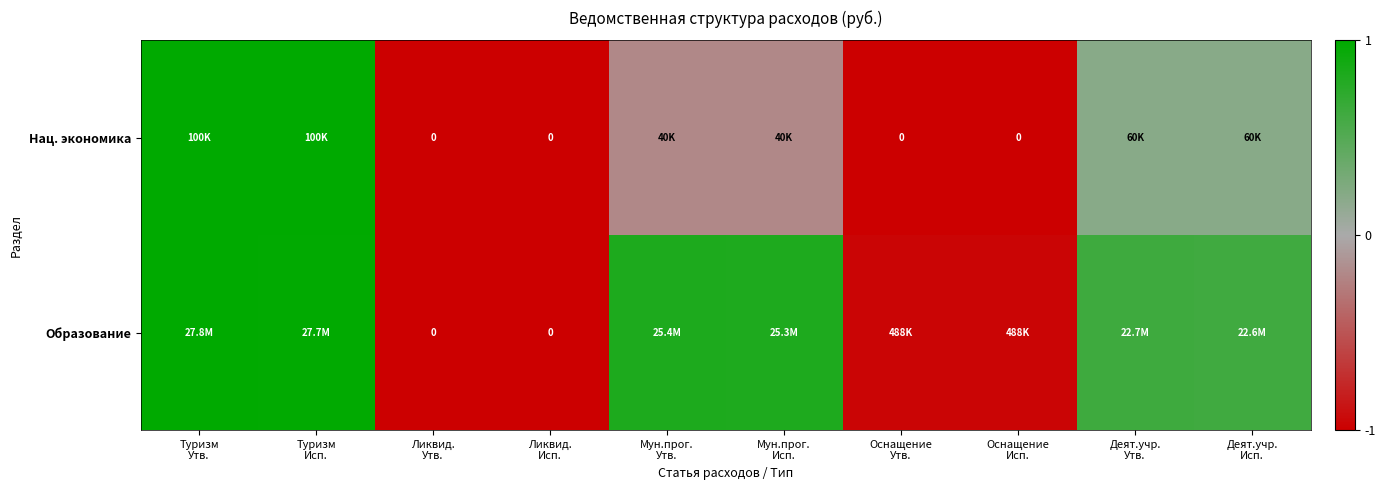

How many categories are shown in the chart?

10